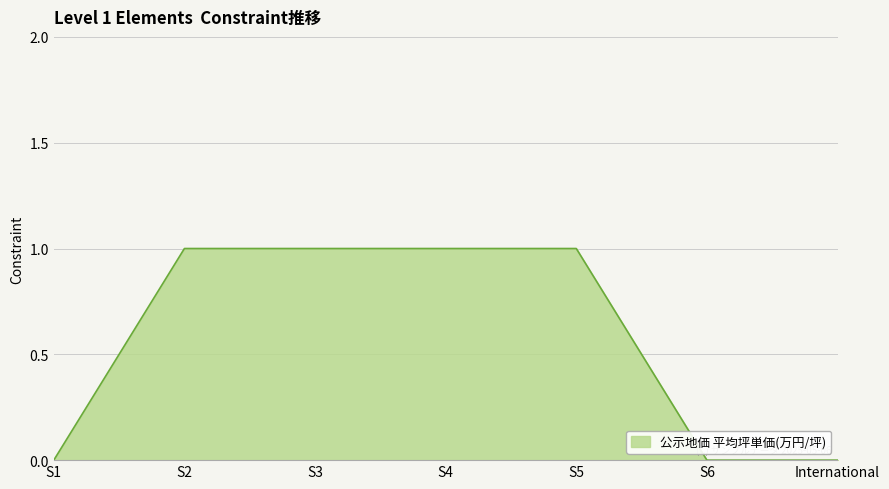

What position from the left is S4?

4